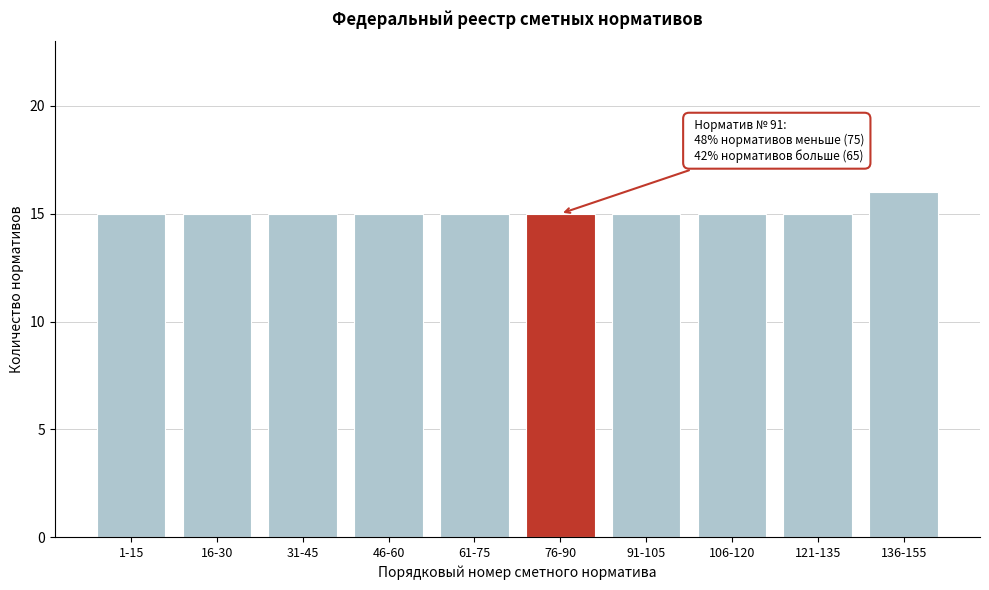

Reading left to right, extract all data points from this chart.

1-15=15	16-30=15	31-45=15	46-60=15	61-75=15	76-90=15	91-105=15	106-120=15	121-135=15	136-155=16